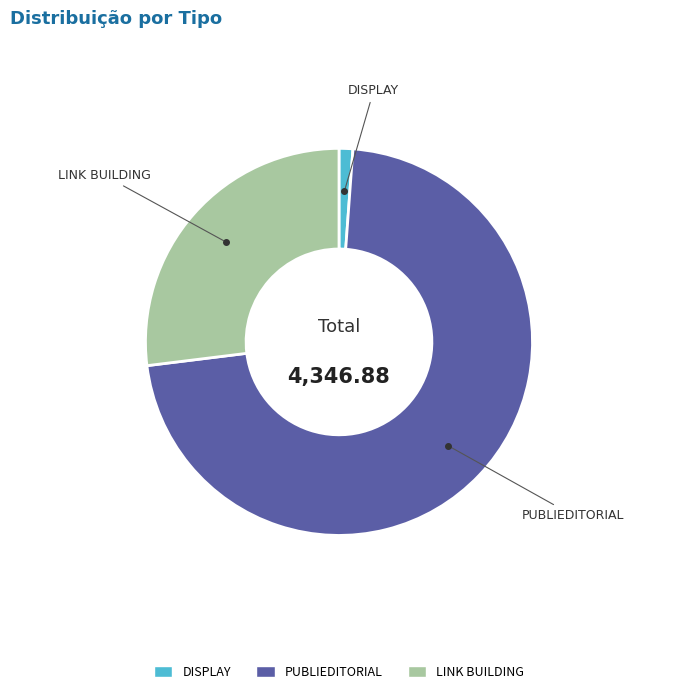

Do PUBLIEDITORIAL and DISPLAY together represent more than half of the pie?

Yes